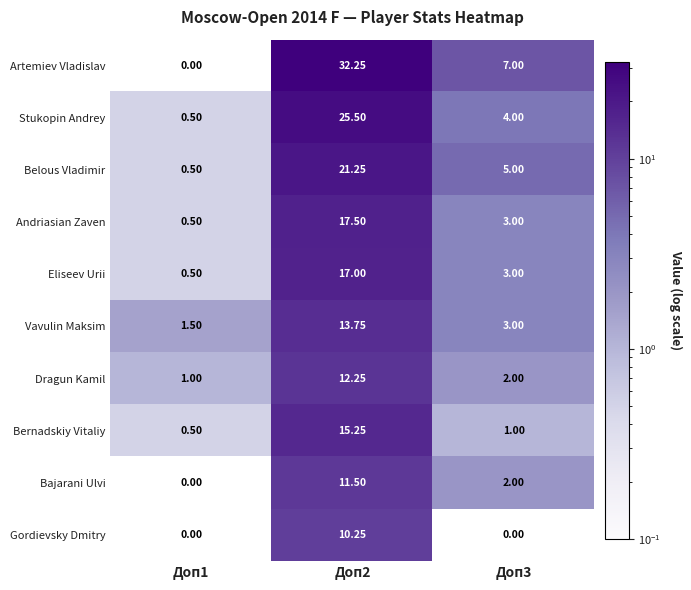

Which series has the largest range (max minus min)?

Artemiev Vladislav